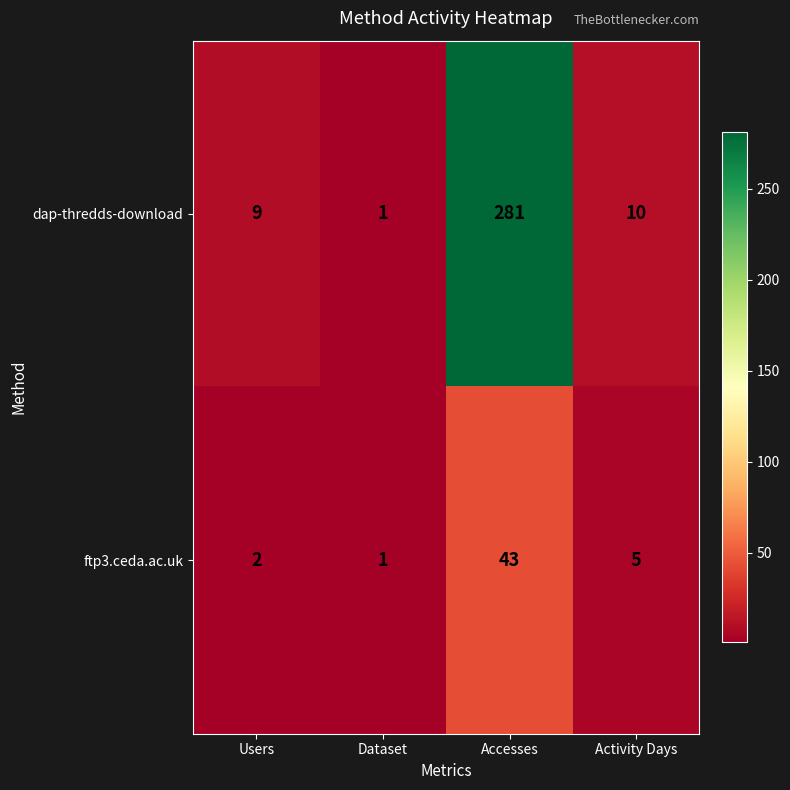

True or false: dap-thredds-download has a value of 415 at Accesses.

False